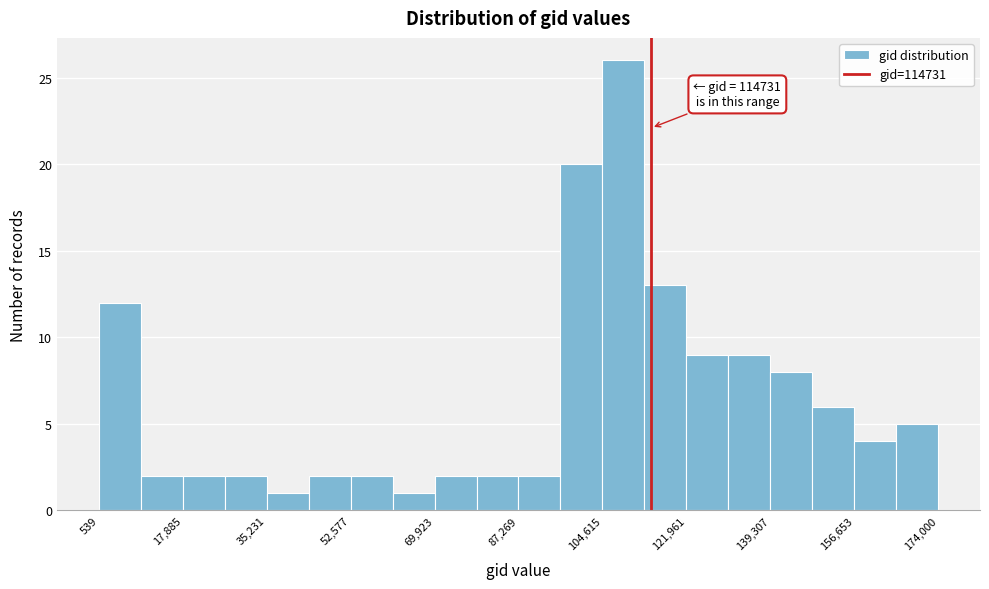

Which range on the x-axis has the tallest bar?

104000 to 114000